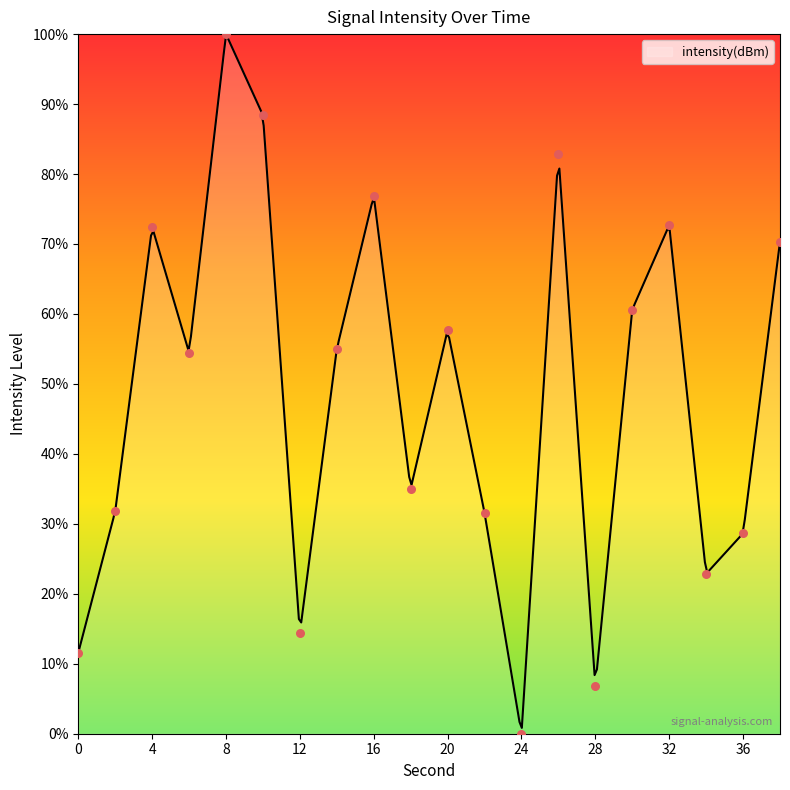

Which has a higher value, 34 or 4?

4